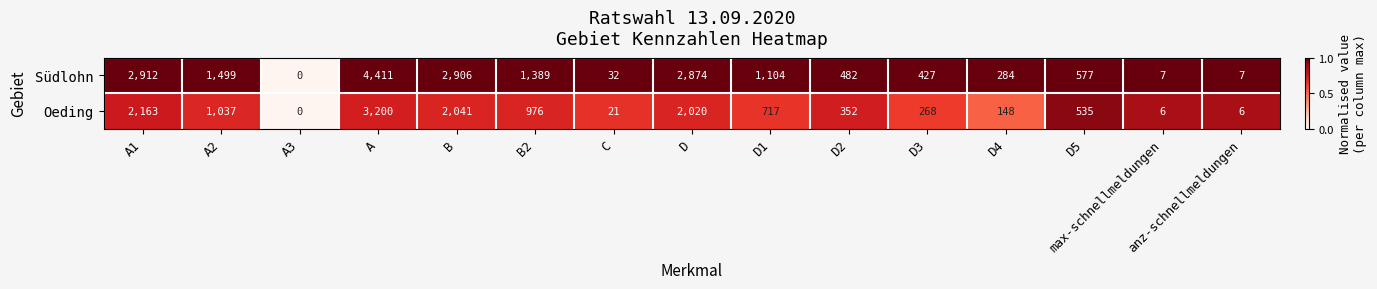

Where does the Südlohn series first go above 577?

A1